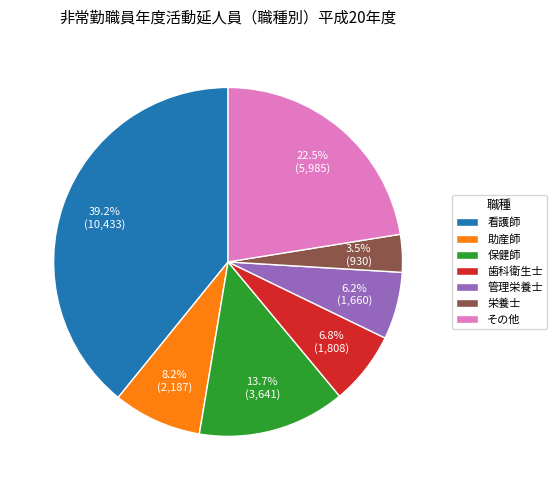

Approximately how many times larger is the value at 歯科衛生士 compared to 栄養士?

1.9